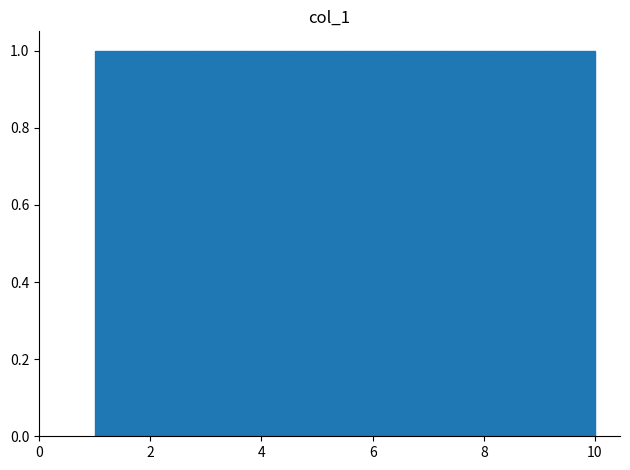

Reading left to right, list every bar in this chart as the range it spans on the x-axis followed by its height. Neither the bar edges nor the heights are printed on the chart, so give them approximately, as read against the axes.

1.0 to 1.9: 1
1.9 to 2.8: 1
2.8 to 3.7: 1
3.7 to 4.6: 1
4.6 to 5.5: 1
5.5 to 6.4: 1
6.4 to 7.3: 1
7.3 to 8.2: 1
8.2 to 9.1: 1
9.1 to 10.0: 1